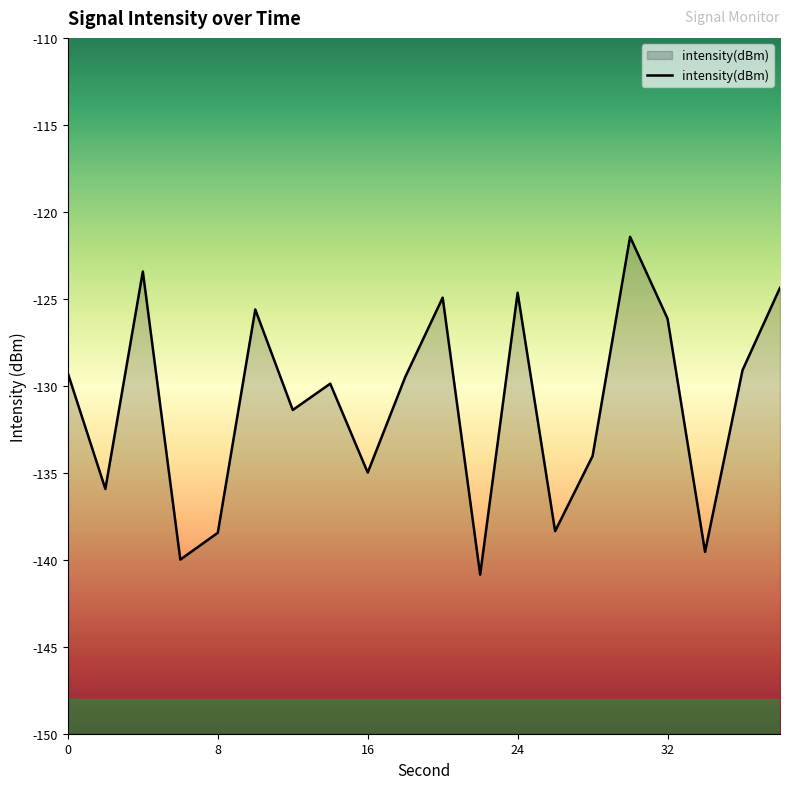

Rank the categories by value from lowest to highest.

22, 6, 34, 8, 26, 2, 16, 28, 12, 14, 18, 0, 36, 32, 10, 20, 24, 38, 4, 30